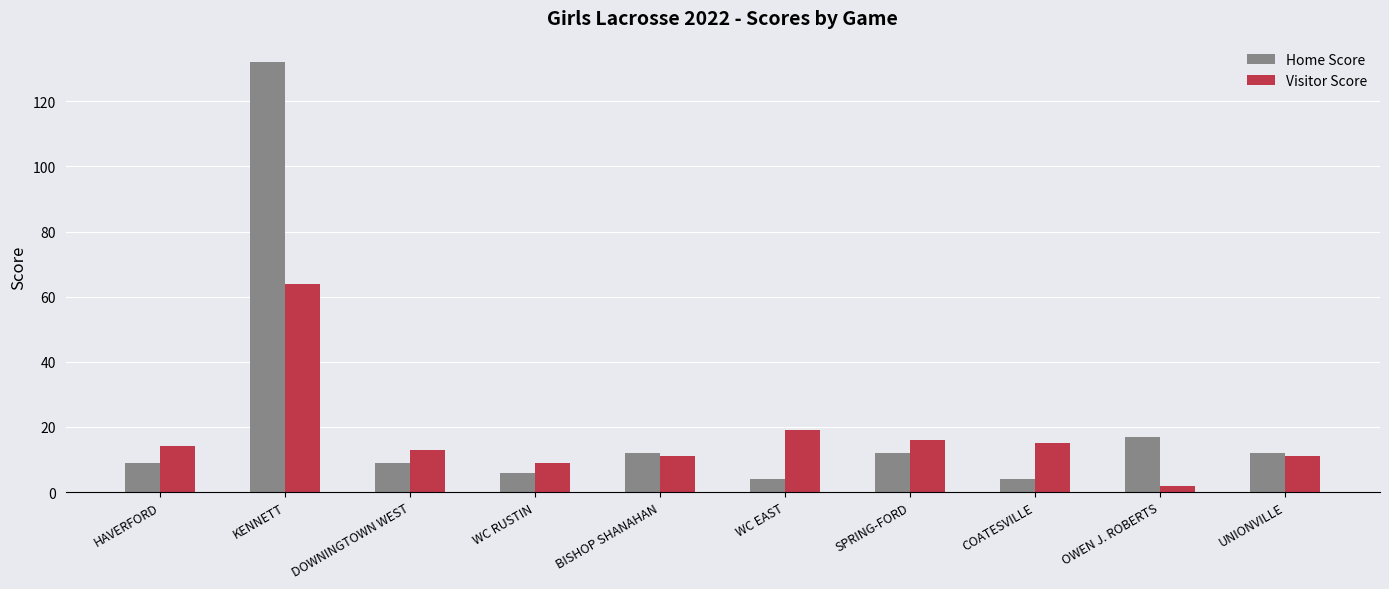

True or false: Home Score has a value of 4 at COATESVILLE.

True